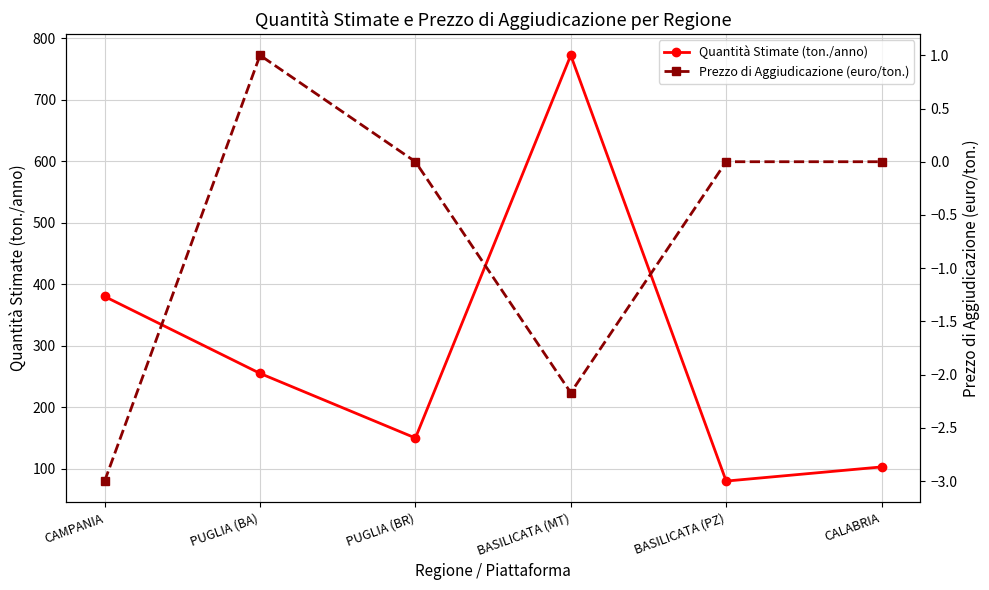

List the labels in order of Prezzo di Aggiudicazione (euro/ton.) value, smallest first.

CAMPANIA, BASILICATA (MT), PUGLIA (BR), BASILICATA (PZ), CALABRIA, PUGLIA (BA)